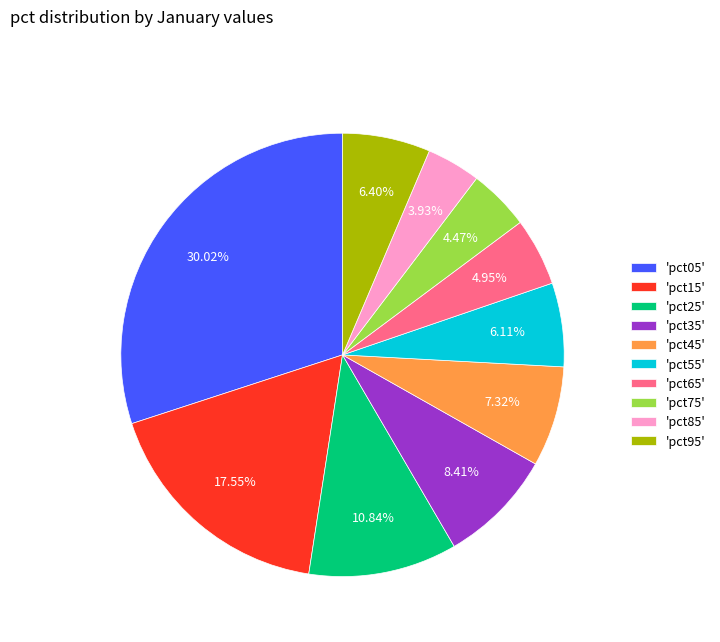

Do 'pct15' and 'pct75' together represent more than half of the pie?

No